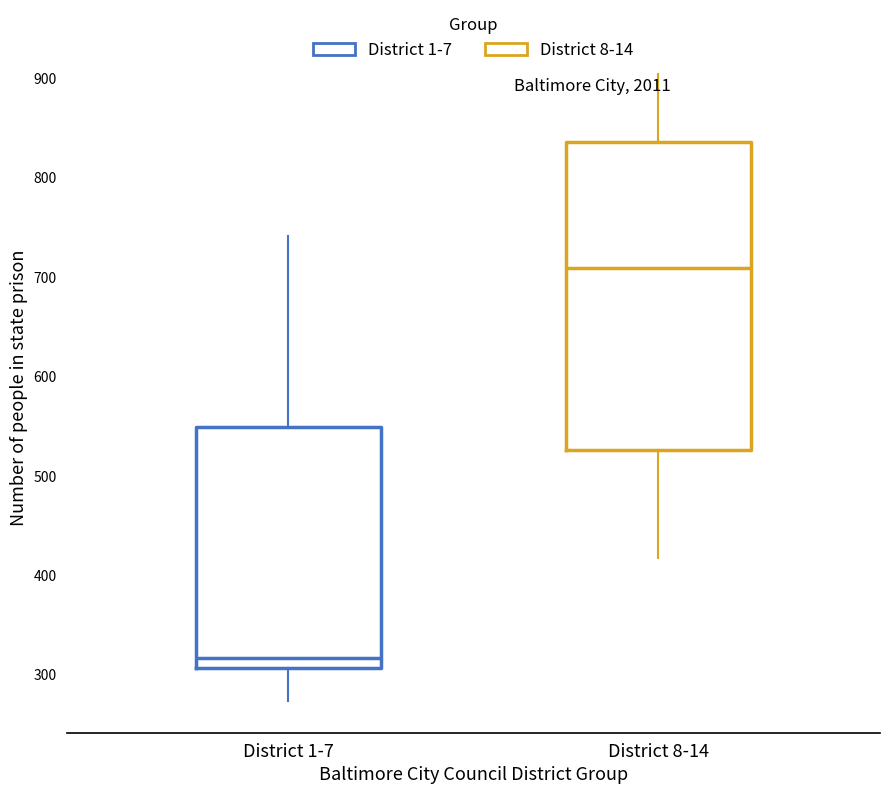

Reading left to right, transcribe this box plot: for each box, give where its median line is, the range the box spans, and where its two whiskers end, as read against the y-axis. The values are not printed on the chart, so give them approximately, as read against the axis.

District 1-7: median 320, box 310 to 550, whiskers 270 to 740
District 8-14: median 710, box 530 to 840, whiskers 420 to 900